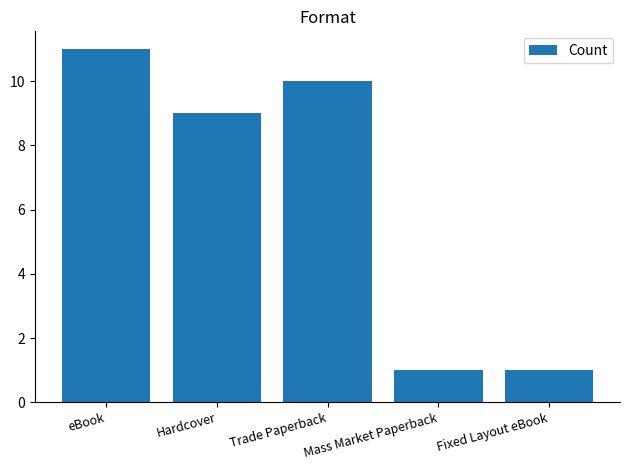

What position from the left is Fixed Layout eBook?

5